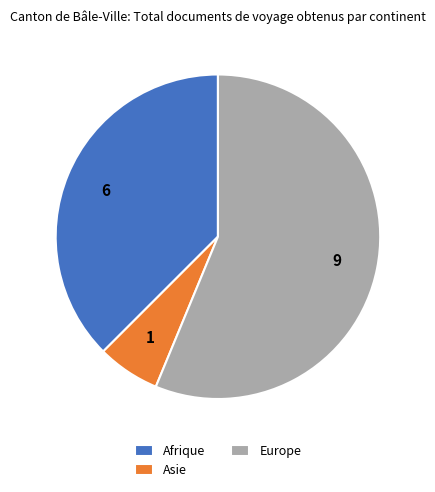

Which category has the smallest portion of the pie?

Asie